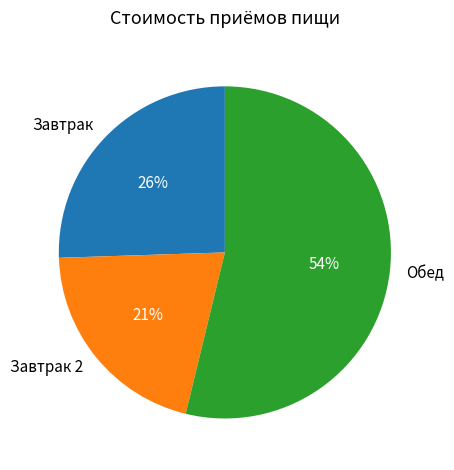

To the nearest percent, what is the average slice percentage?

33%